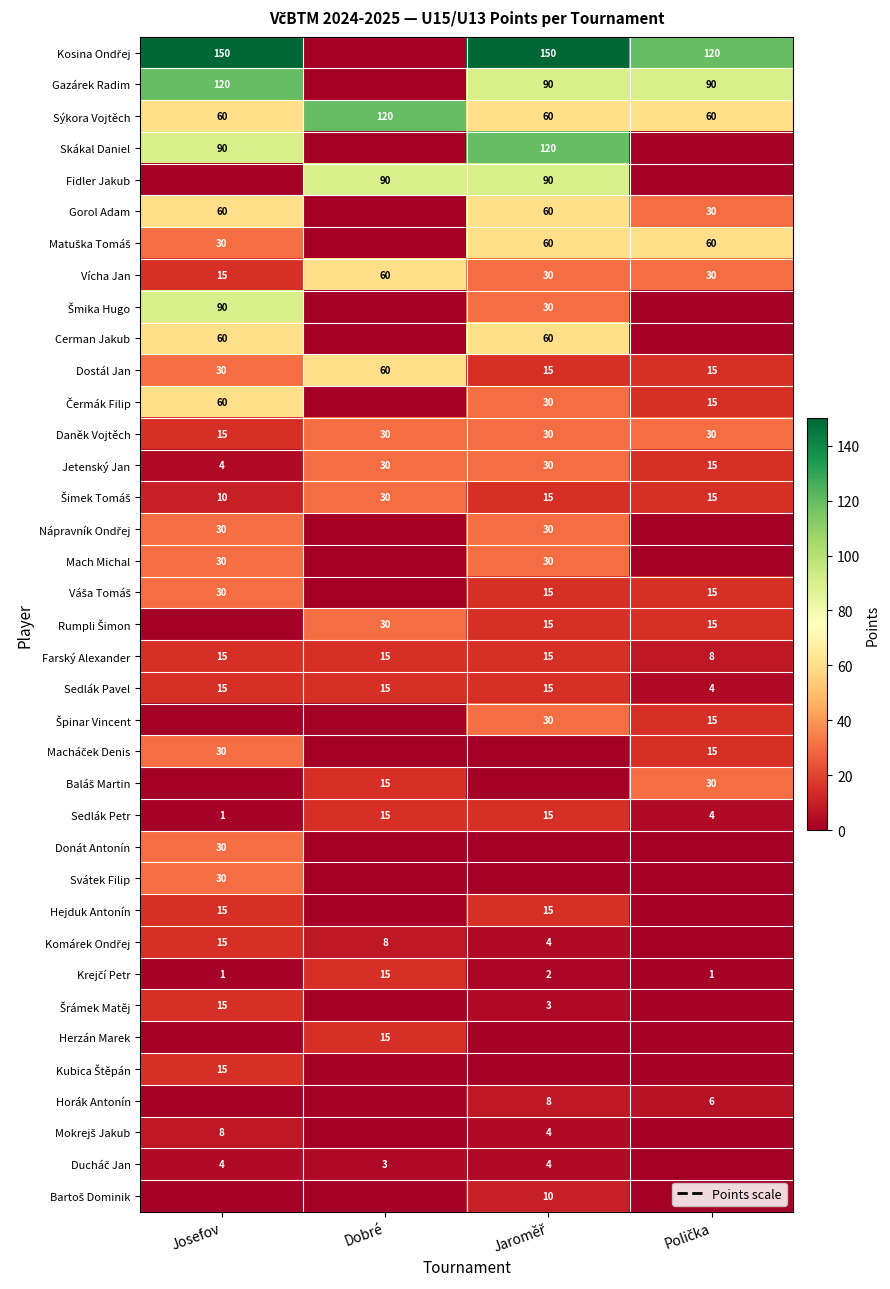

At how many categories does at least one series exceed 142?

2